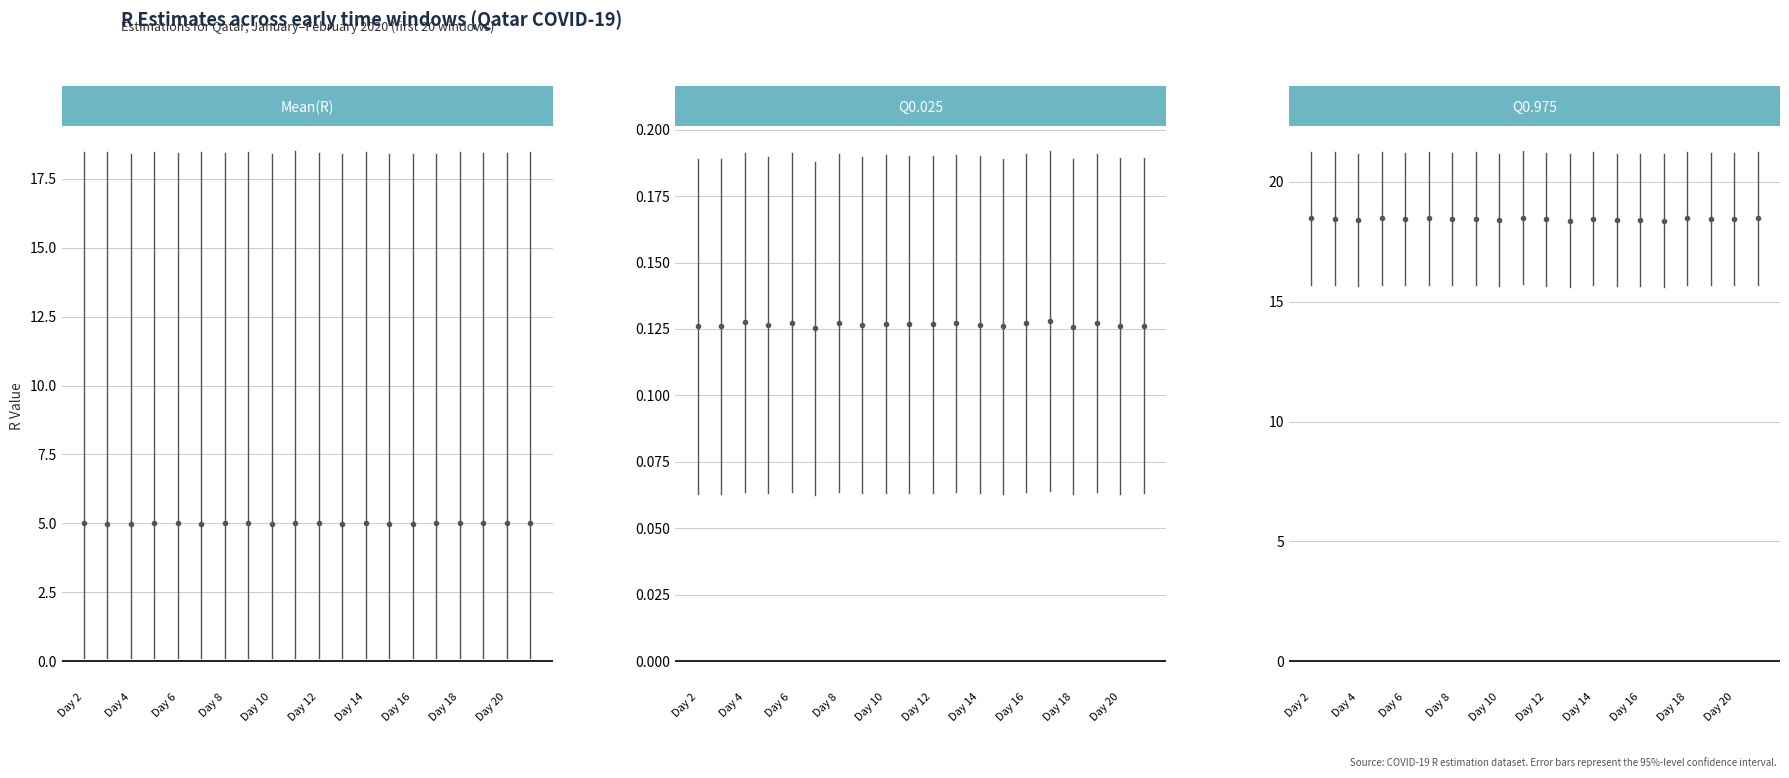

What is the value of the Q0.025 point at the 1st from the left?

0.1